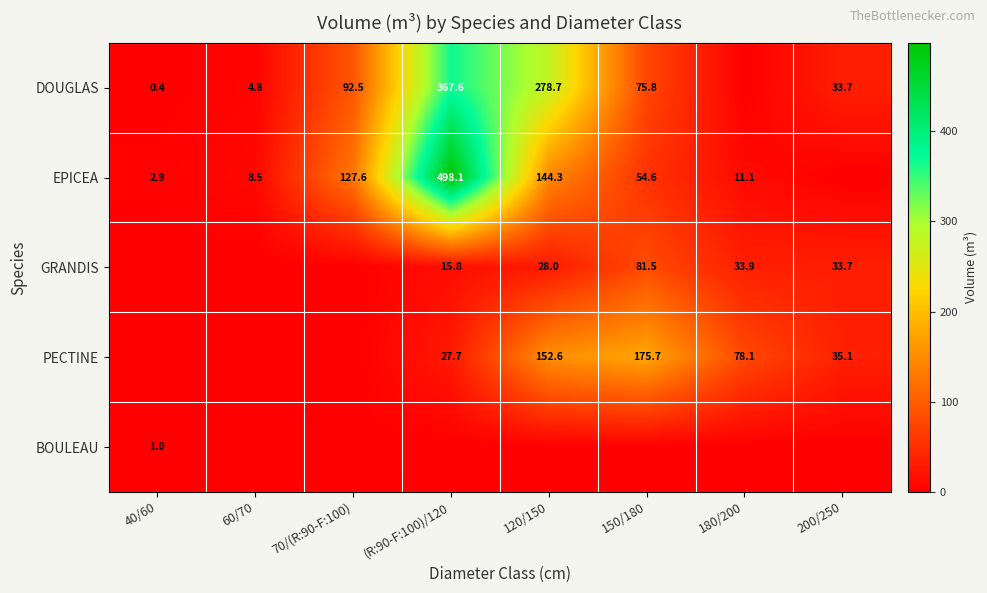

The value of DOUGLAS at 70/(R:90-F:100) is 53.3. True or false?

False